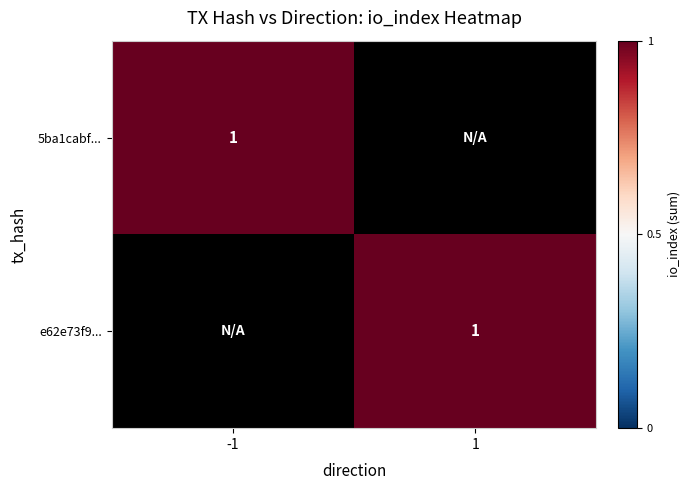

True or false: 5ba1cabf... has a value of -2 at 0.

False